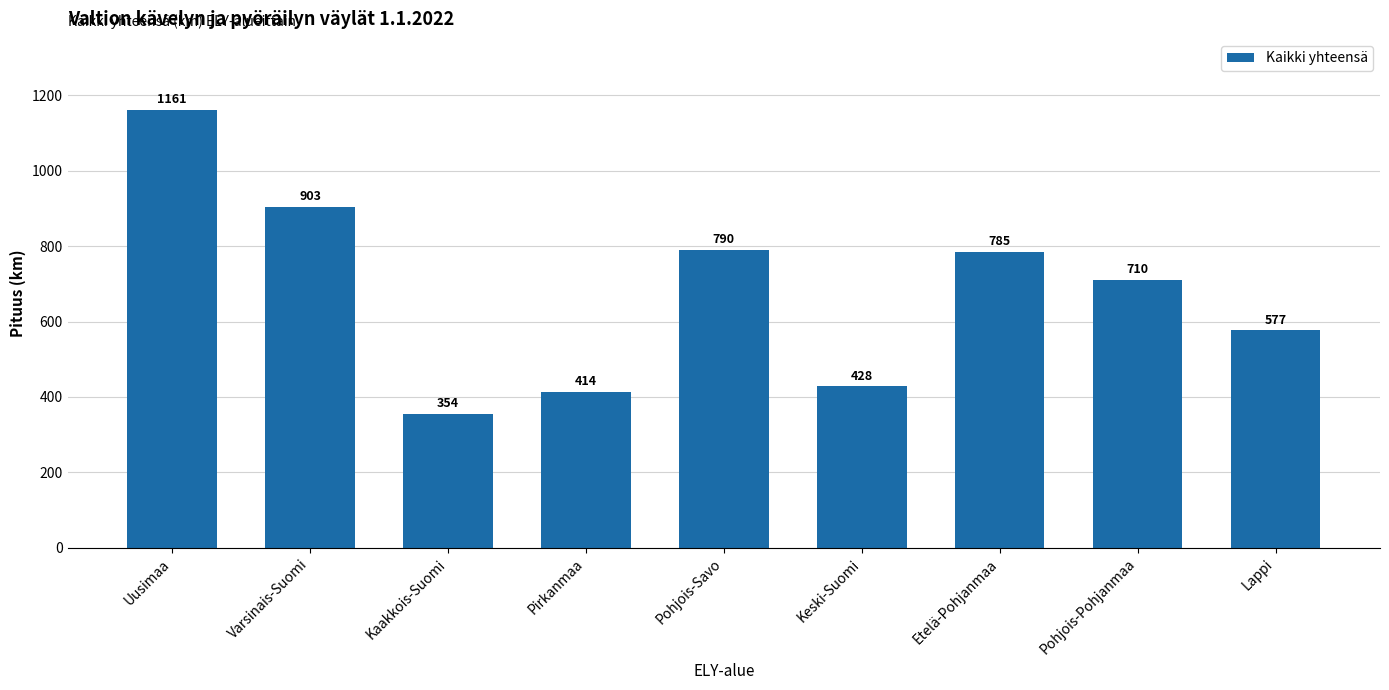

What is the minimum value shown in the chart?

354.2